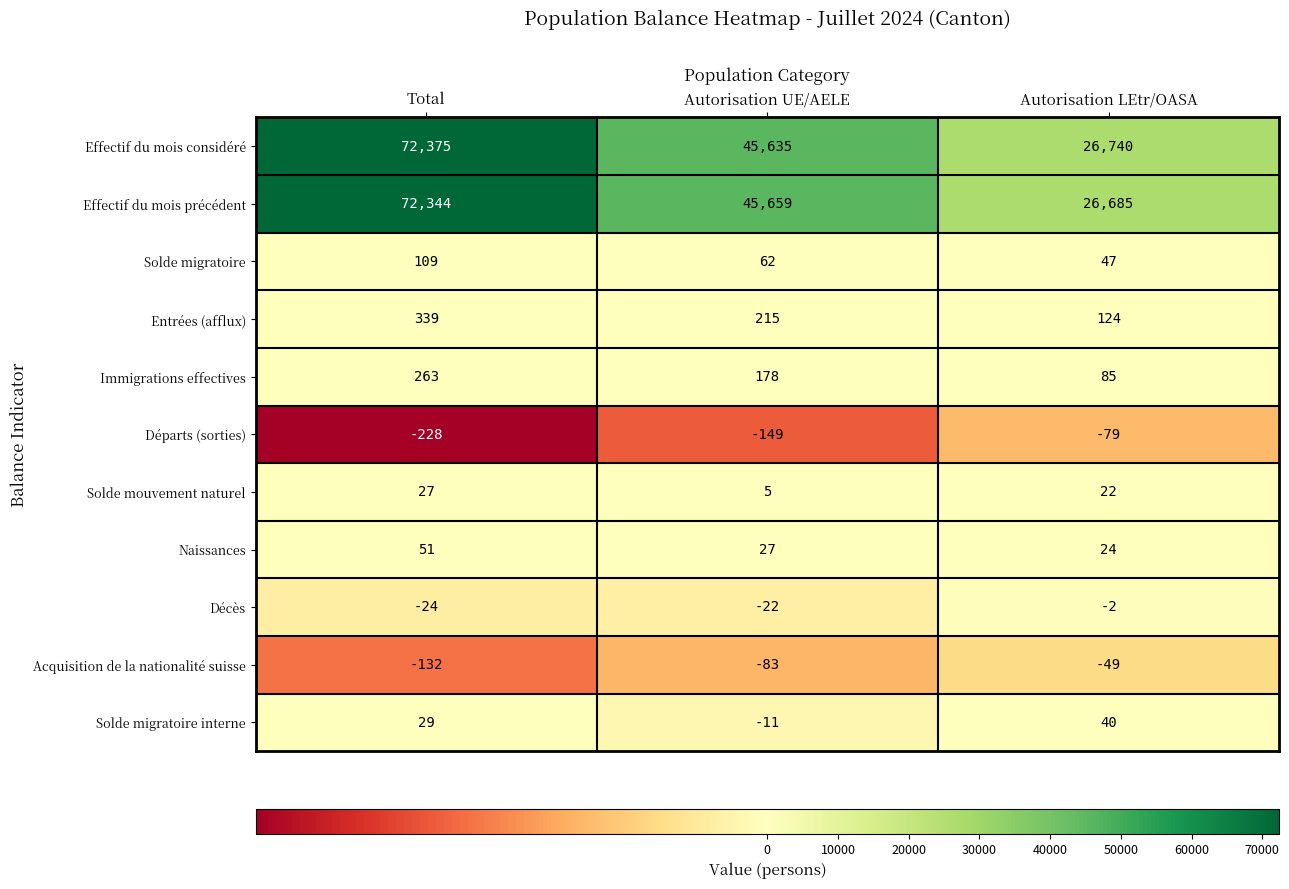

What is the greatest value displayed?

72375